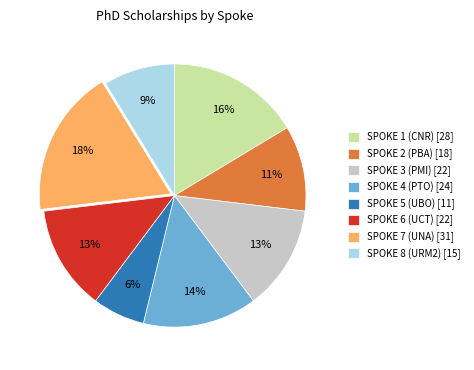

The SPOKE 7 (UNA) [31] slice represents 12% of the pie. True or false?

False